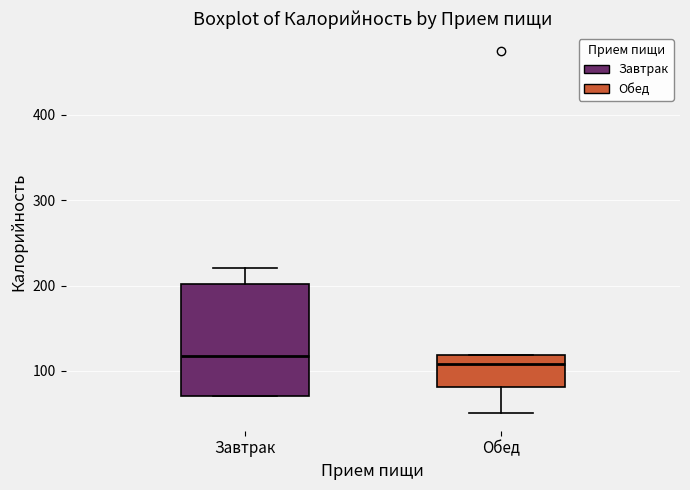

Where does the median line of the box for Обед sit on the y-axis? The values are not printed on the chart, so give them approximately, as read against the axis.

110